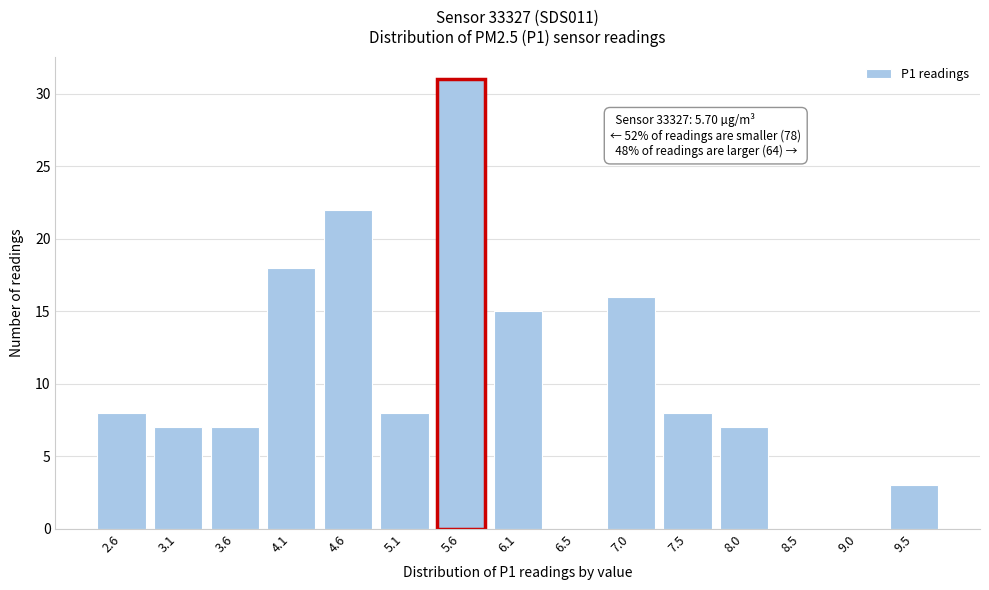

Reading right to left, transcribe all the data shown in this chart.

9.5=3	9.0=0	8.5=0	8.0=7	7.5=8	7.0=16	6.5=0	6.1=15	5.6=31	5.1=8	4.6=22	4.1=18	3.6=7	3.1=7	2.6=8